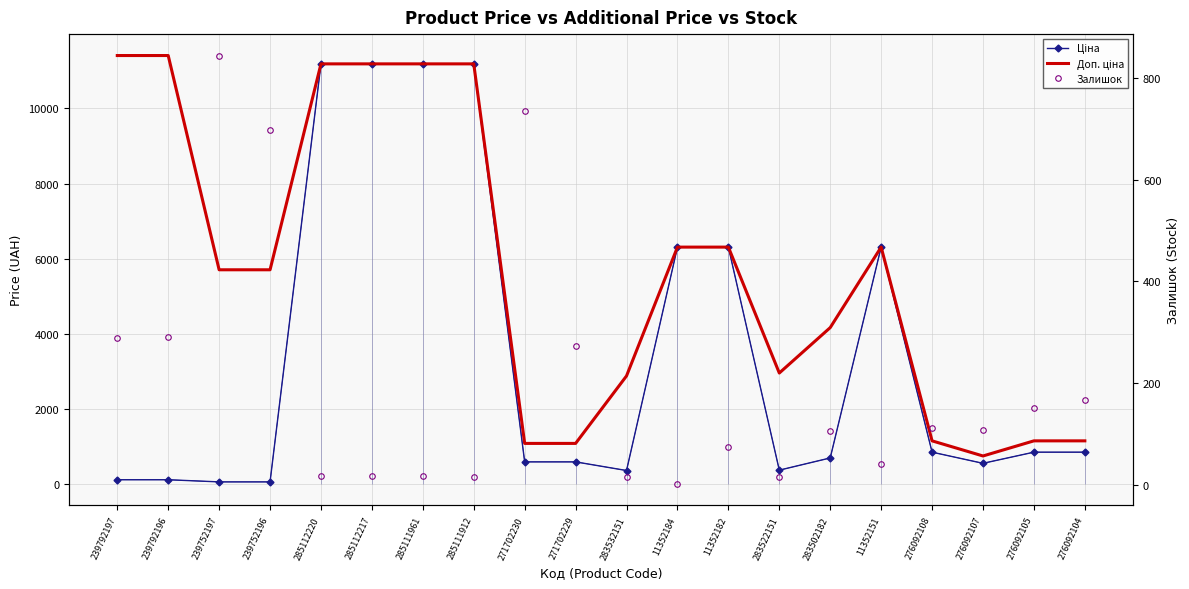

What is the average value of the Доп. ціна series?

5713.4